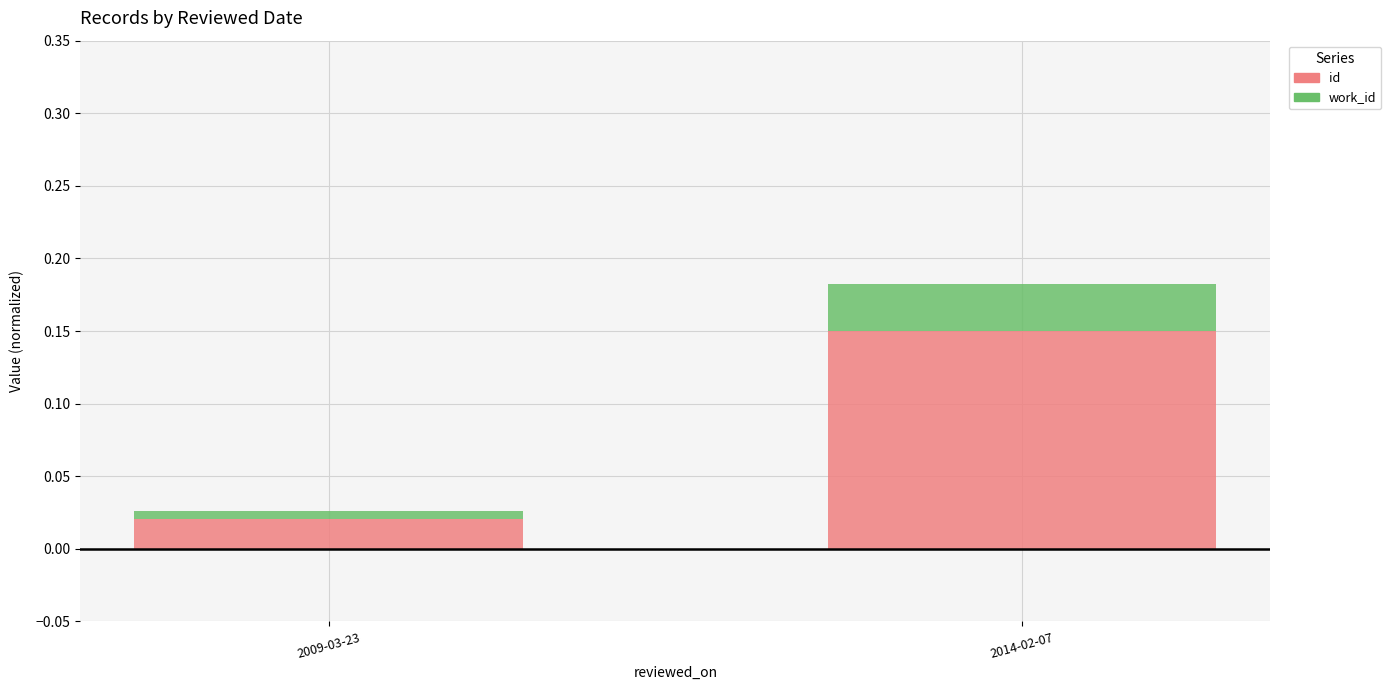

At which category is the sum across all series the highest?

2014-02-07